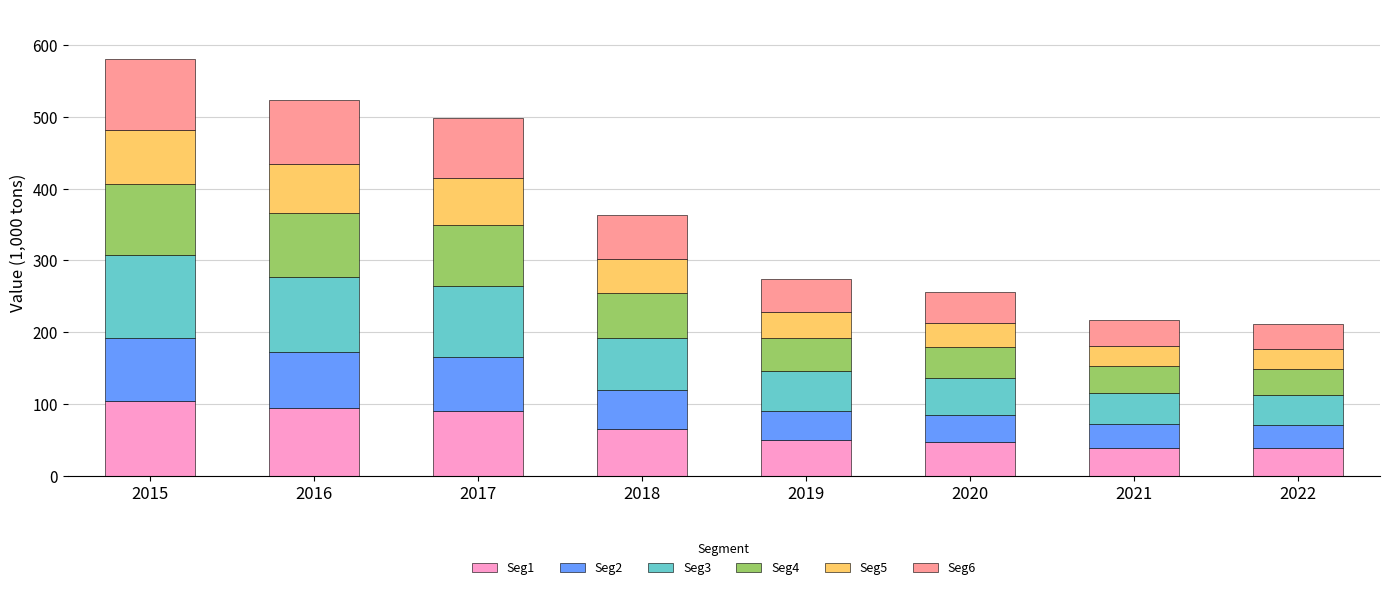

What is the lowest value of the Seg1 series?

38.1